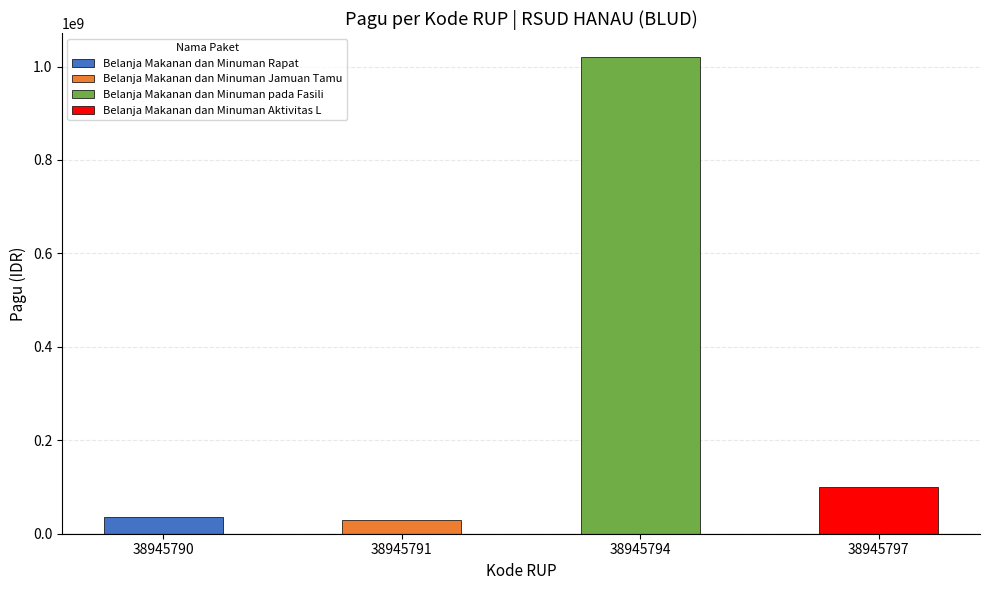

Approximately how many times larger is the value at 38945794 compared to 38945797?

10.2